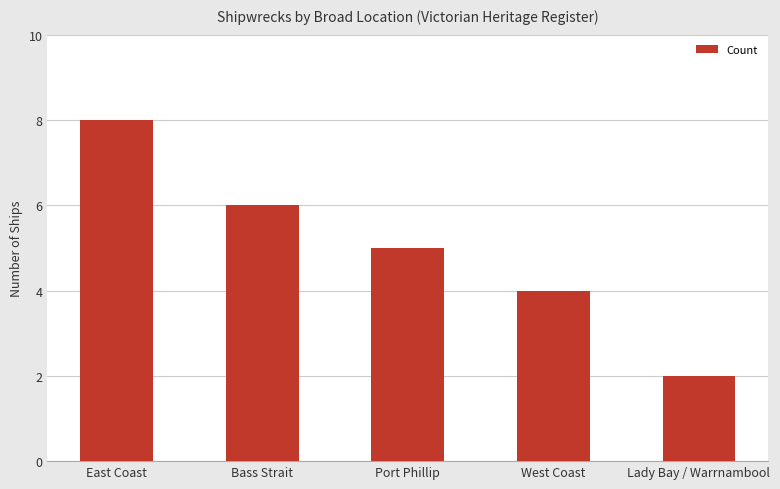

What is the change in value from Port Phillip to Lady Bay / Warrnambool?

-3